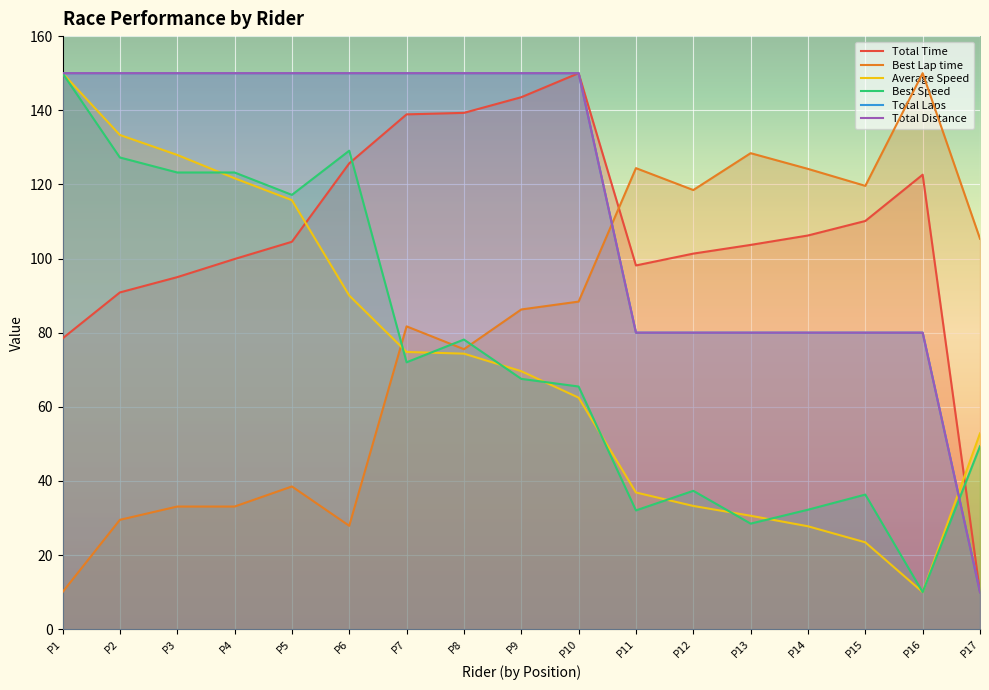

True or false: Total Distance has more than 2 interior local peaks.

False